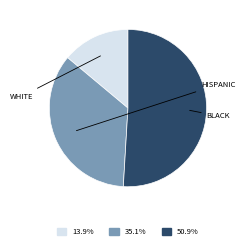

How many slices are in this pie chart?

3